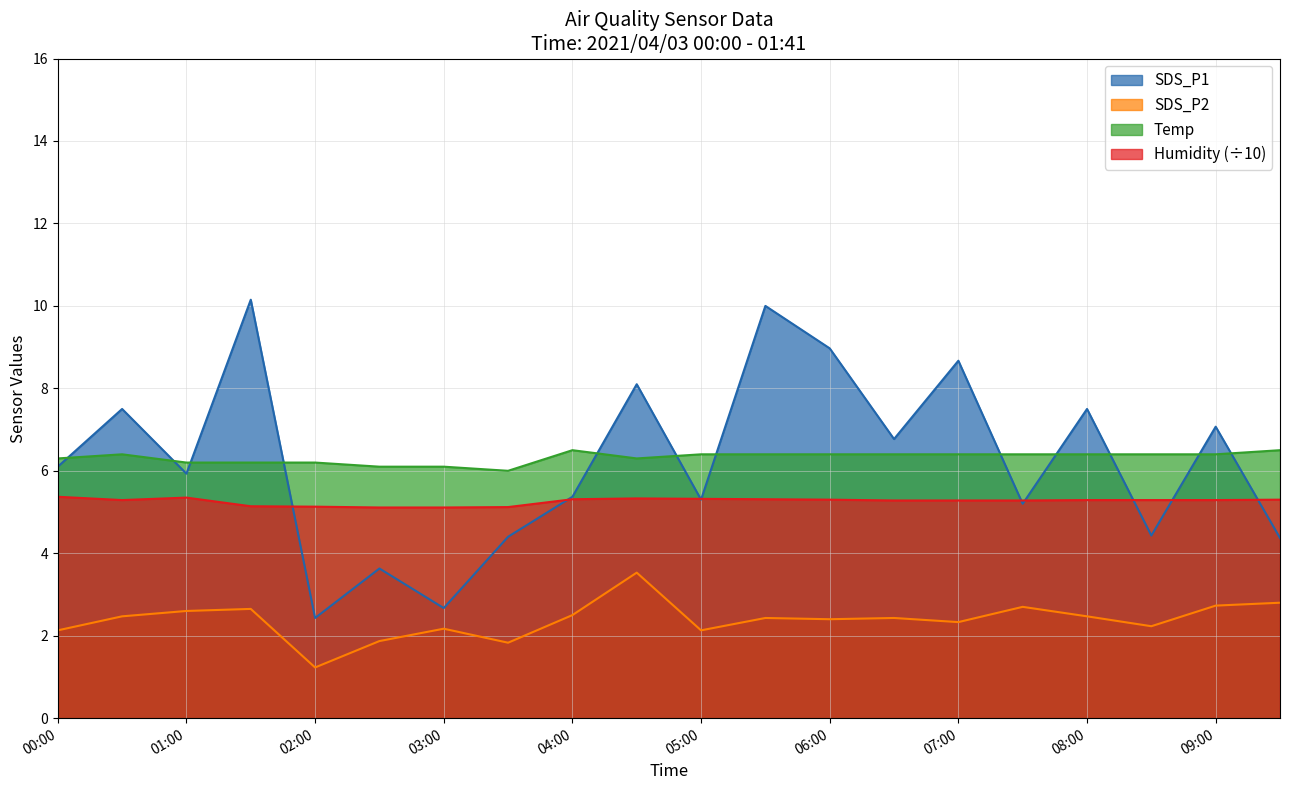

At how many categories does at least one series exceed 1?

20